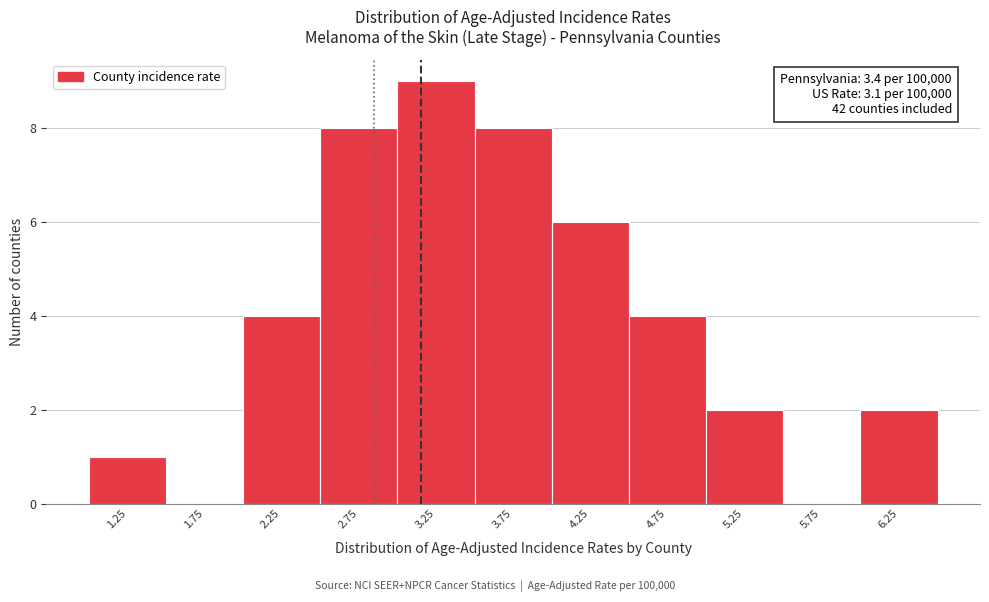

Reading left to right, transcribe all the data shown in this chart.

1.25=1	1.75=0	2.25=4	2.75=8	3.25=9	3.75=8	4.25=6	4.75=4	5.25=2	5.75=0	6.25=2